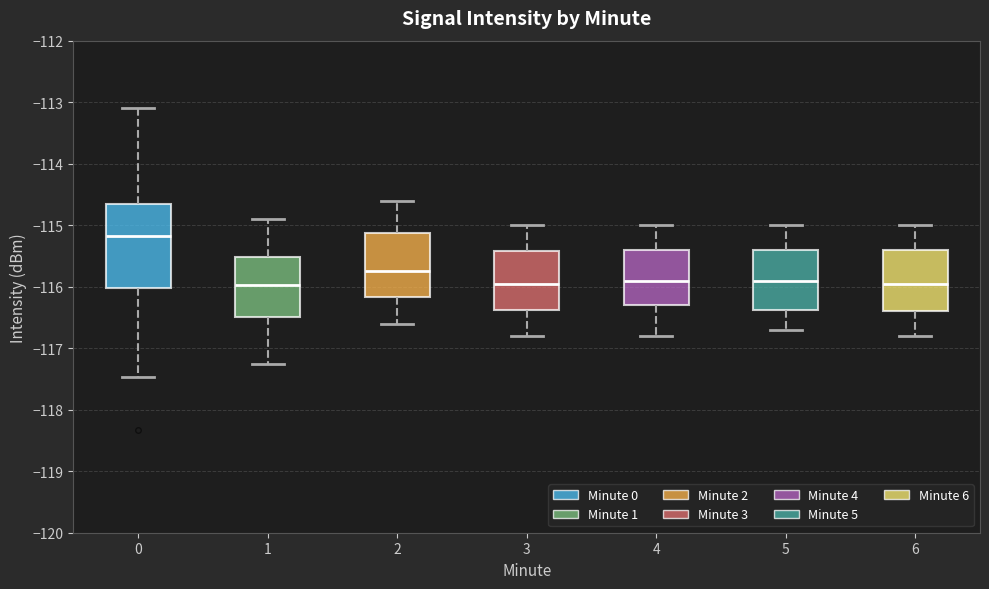

Reading left to right, transcribe this box plot: for each box, give where its median line is, the range the box spans, and where its two whiskers end, as read against the y-axis. The values are not printed on the chart, so give them approximately, as read against the axis.

0: median -115.2, box -116.0 to -114.7, whiskers -117.5 to -113.1
1: median -116.0, box -116.5 to -115.5, whiskers -117.3 to -114.9
2: median -115.7, box -116.2 to -115.1, whiskers -116.6 to -114.6
3: median -115.9, box -116.4 to -115.4, whiskers -116.8 to -115.0
4: median -115.9, box -116.3 to -115.4, whiskers -116.8 to -115.0
5: median -115.9, box -116.4 to -115.4, whiskers -116.7 to -115.0
6: median -115.9, box -116.4 to -115.4, whiskers -116.8 to -115.0